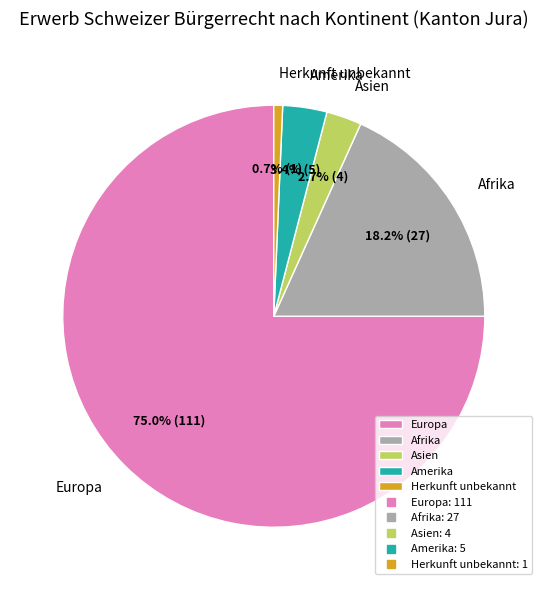

Count the number of slices in the pie.

5